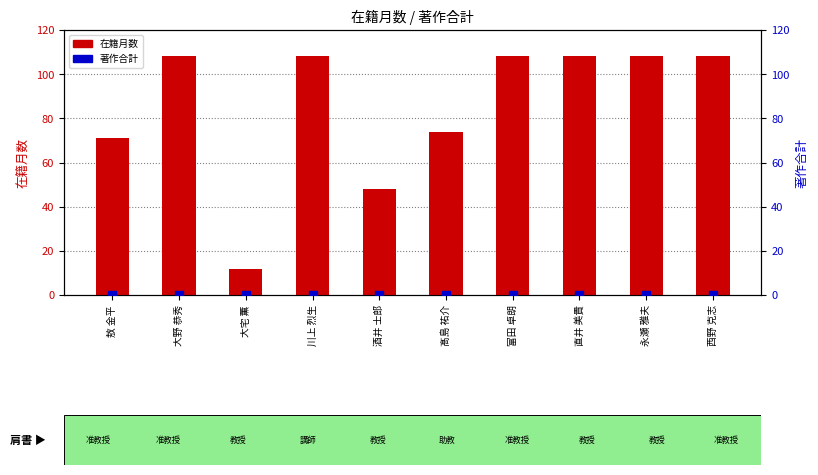

What are all the series names shown in the legend?

在籍月数, 著作合計